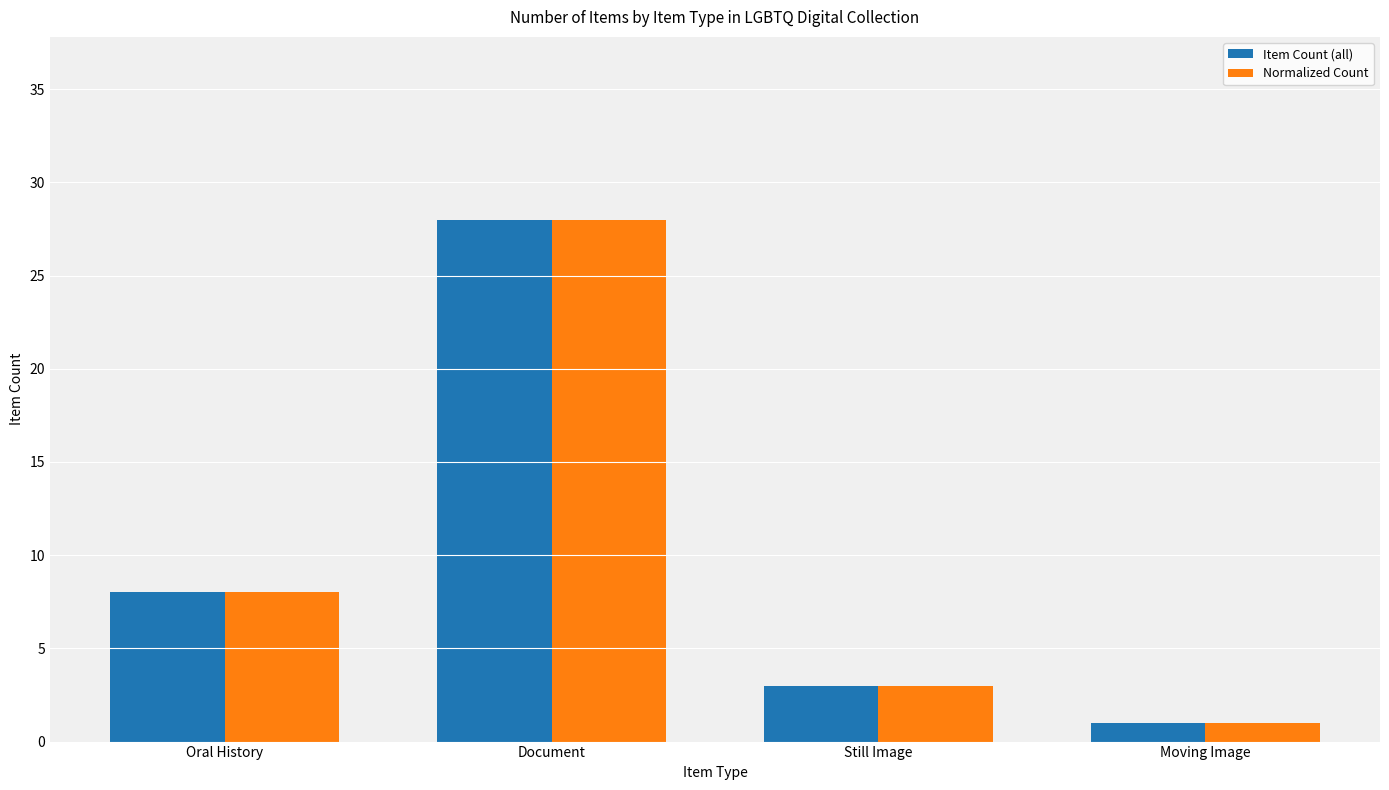

Is it true that Item Count (all) equals 9 at Document?

False